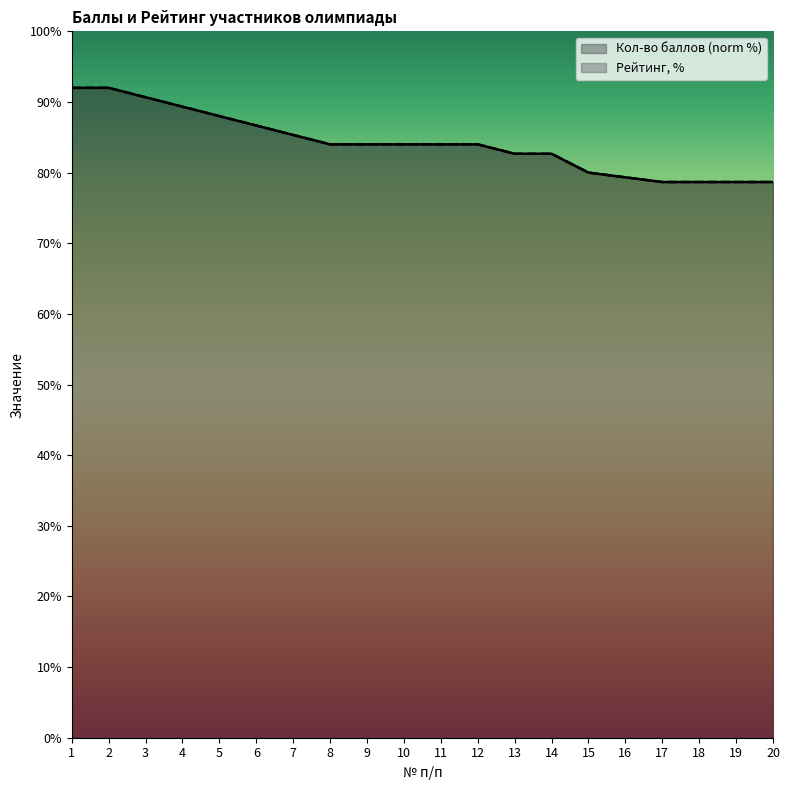

Which series has the largest total across all categories?

Рейтинг, %